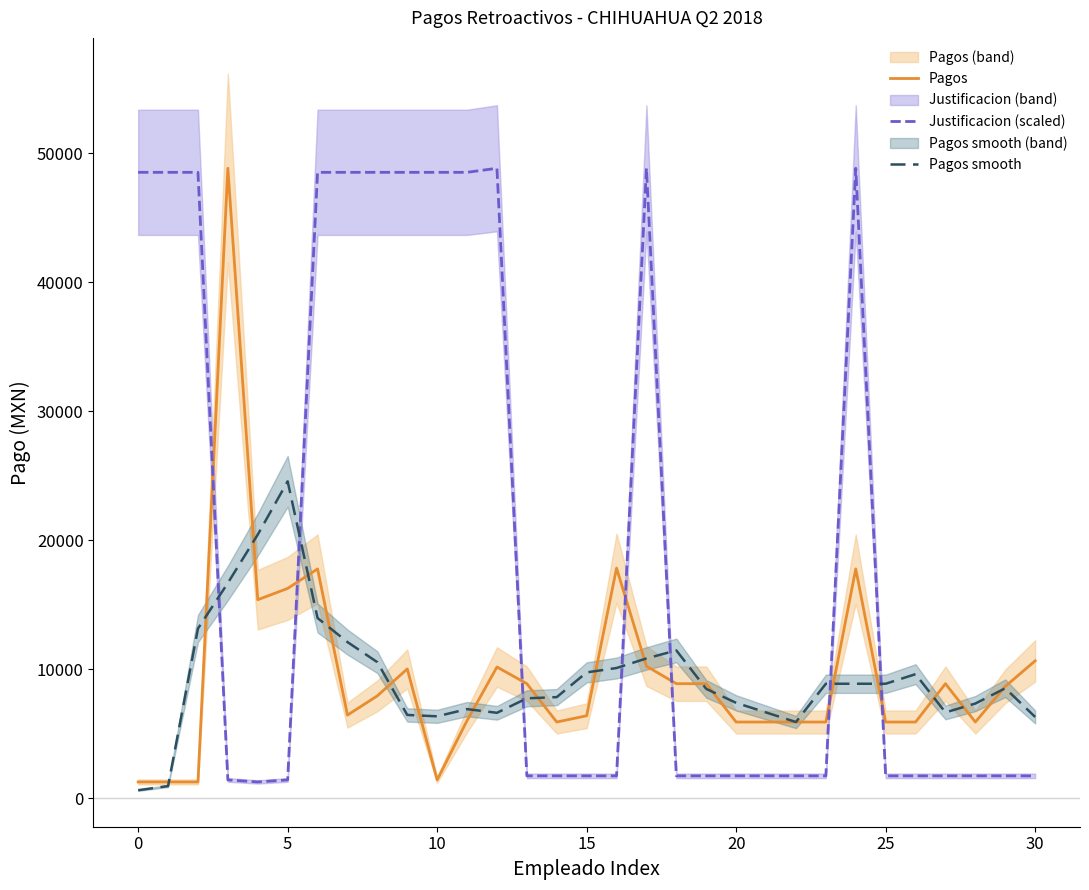

Reading left to right, list all the values displayed in this chart.

Pagos: 1280.1	1280.1	1280.1	48832.5	15399.5	16277.5	17787.0	6460.0	7953.0	10036.5	1435.8	6036.0	10185.7	8893.5	5923.5	6410.0	17849.0	10250.0	8893.5	8893.5	5923.5	5923.5	5923.5	5923.5	17787.0	5923.5	5923.5	8893.5	5923.5	8681.5	10663.5
Justificacion (scaled): 48518.6	48518.6	48518.6	1437.0	1280.1	1437.0	48518.6	48518.6	48518.6	48518.6	48518.6	48518.6	48832.5	1750.9	1750.9	1750.9	1750.9	48832.5	1750.9	1750.9	1750.9	1750.9	1750.9	1750.9	48832.5	1750.9	1750.9	1750.9	1750.9	1750.9	1750.9
Pagos smooth: 640.0	960.1	13168.2	16698.0	20447.4	24574.1	13981.0	12119.4	10559.1	6471.3	6365.3	6923.5	6637.8	7759.7	7853.2	9769.0	10108.1	10850.6	11471.5	8490.1	7408.5	6666.0	5923.5	8889.4	8889.4	8889.4	9631.9	6666.0	7355.5	8540.5	6317.1